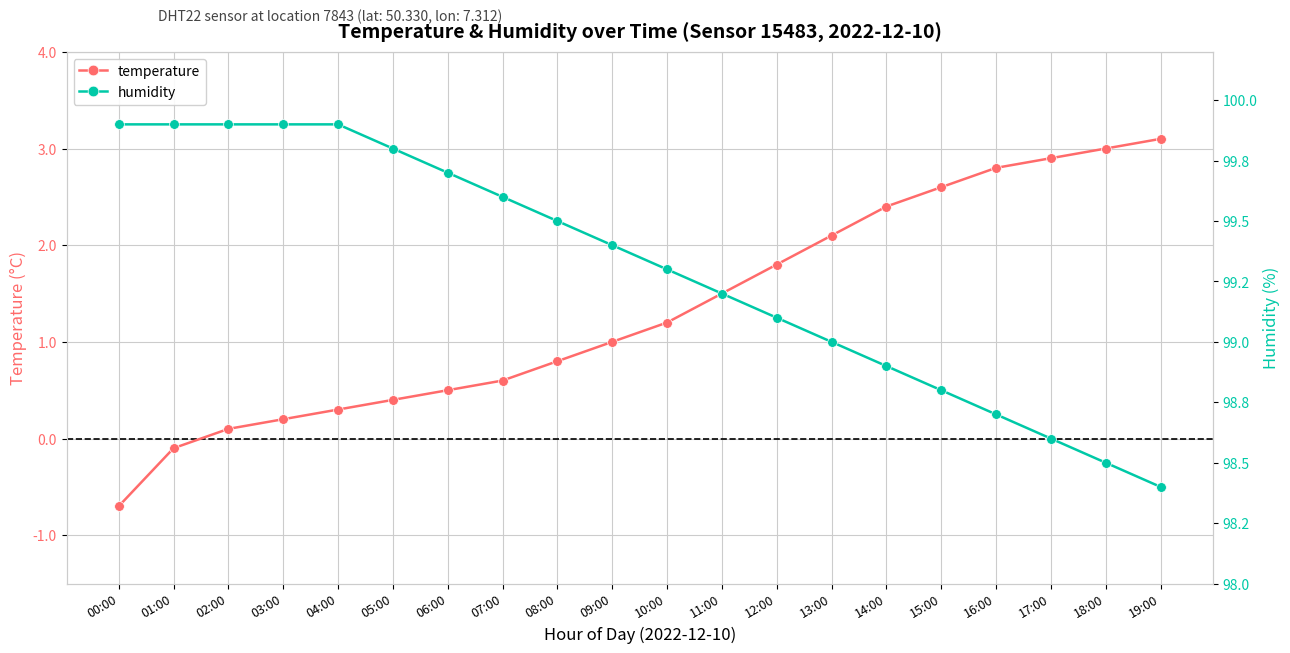

Where is temperature nearest to the value 1?

09:00